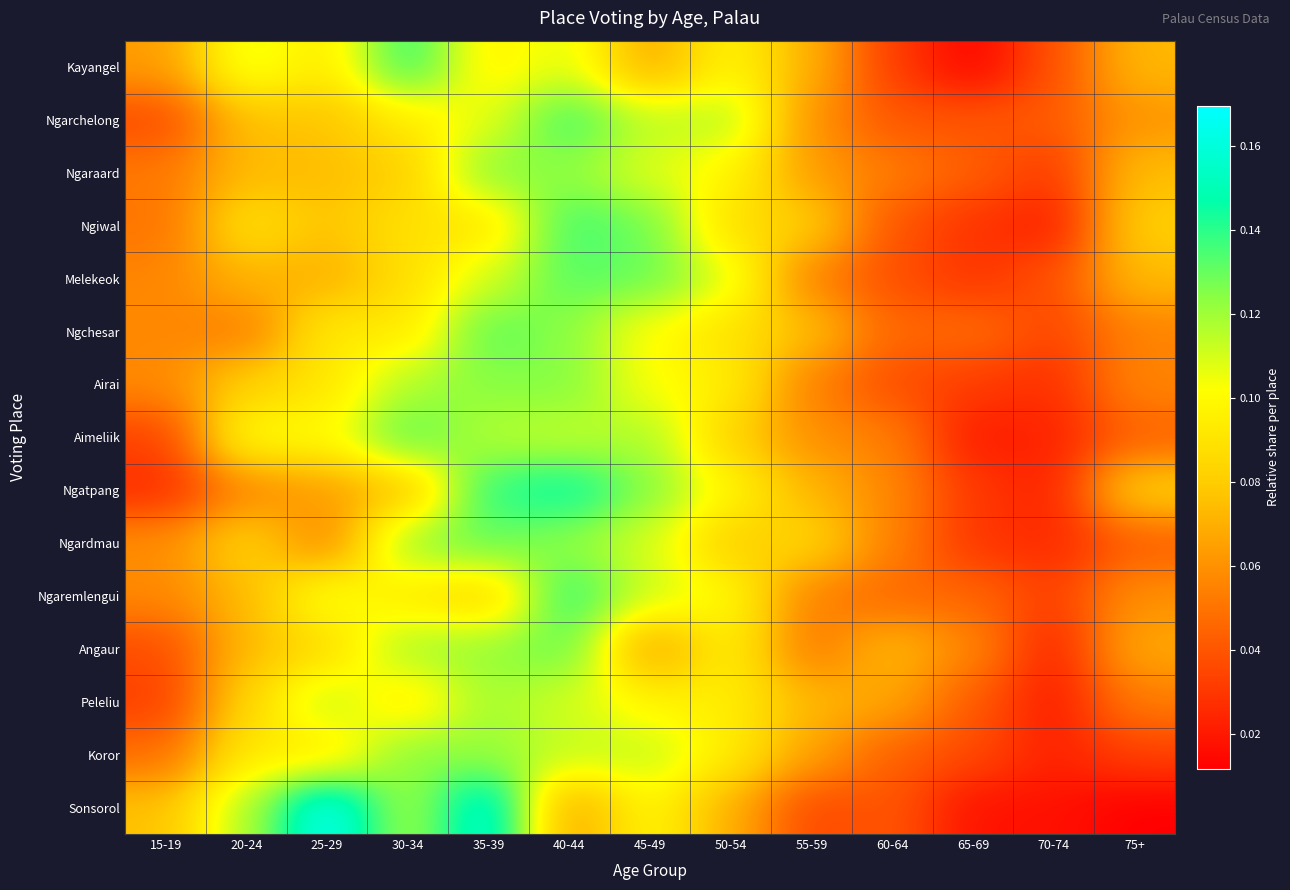

What is the total value across all series at 30-34?

1.6